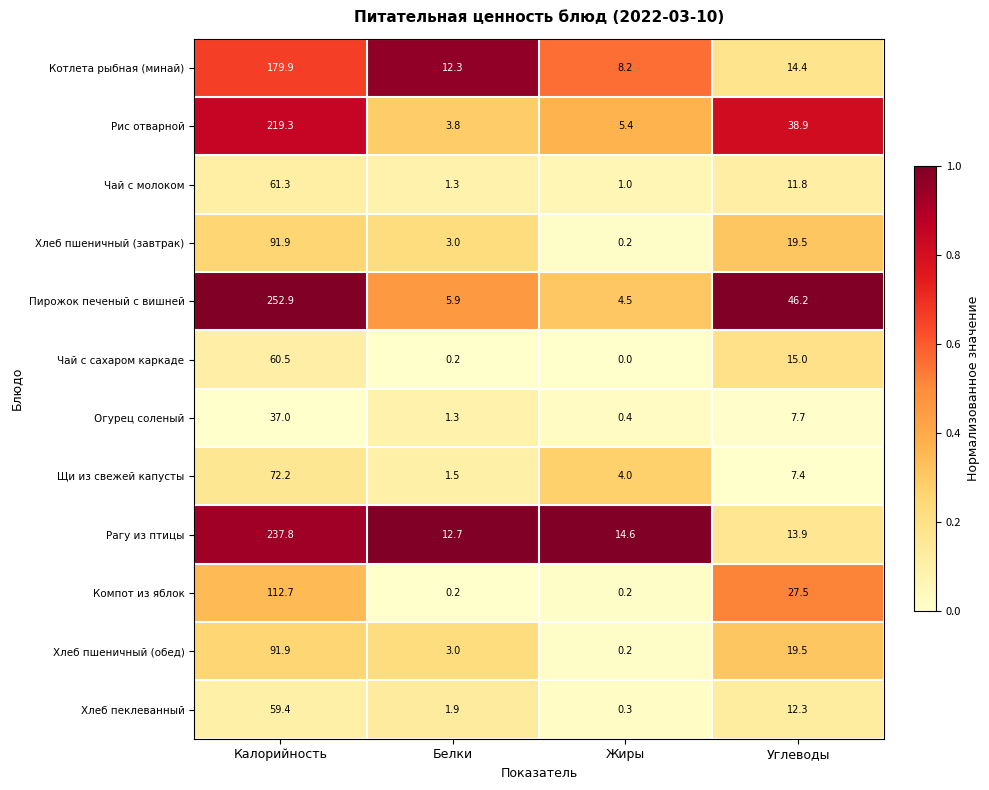

Count the number of categories in the chart.

4